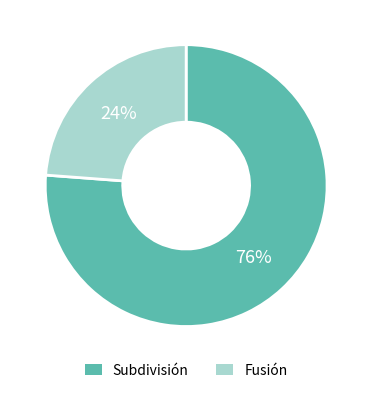

Count the number of slices in the pie.

2